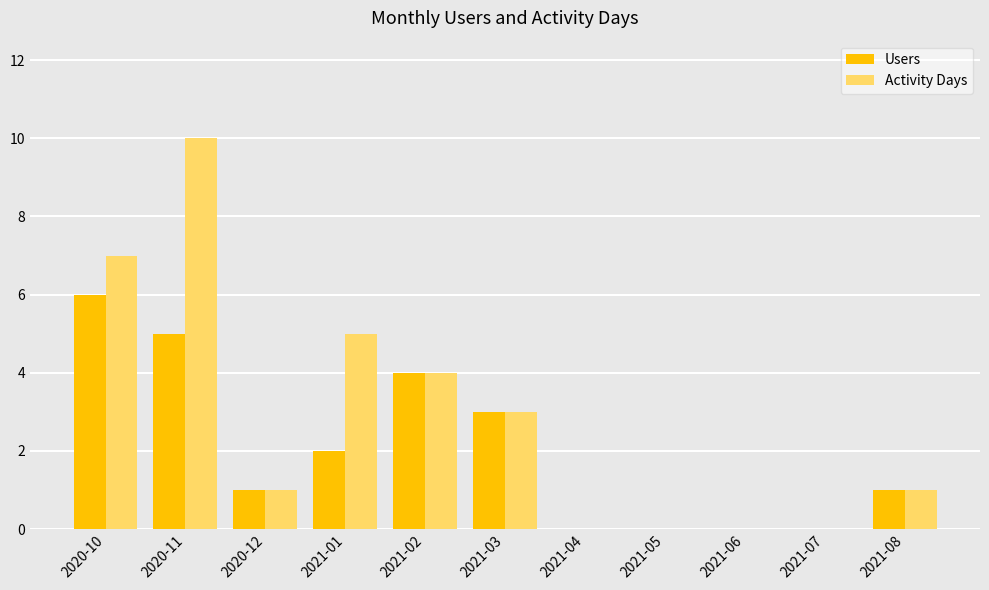

Reading right to left, what are all the values shown in this chart?

Users: 1	0	0	0	0	3	4	2	1	5	6
Activity Days: 1	0	0	0	0	3	4	5	1	10	7